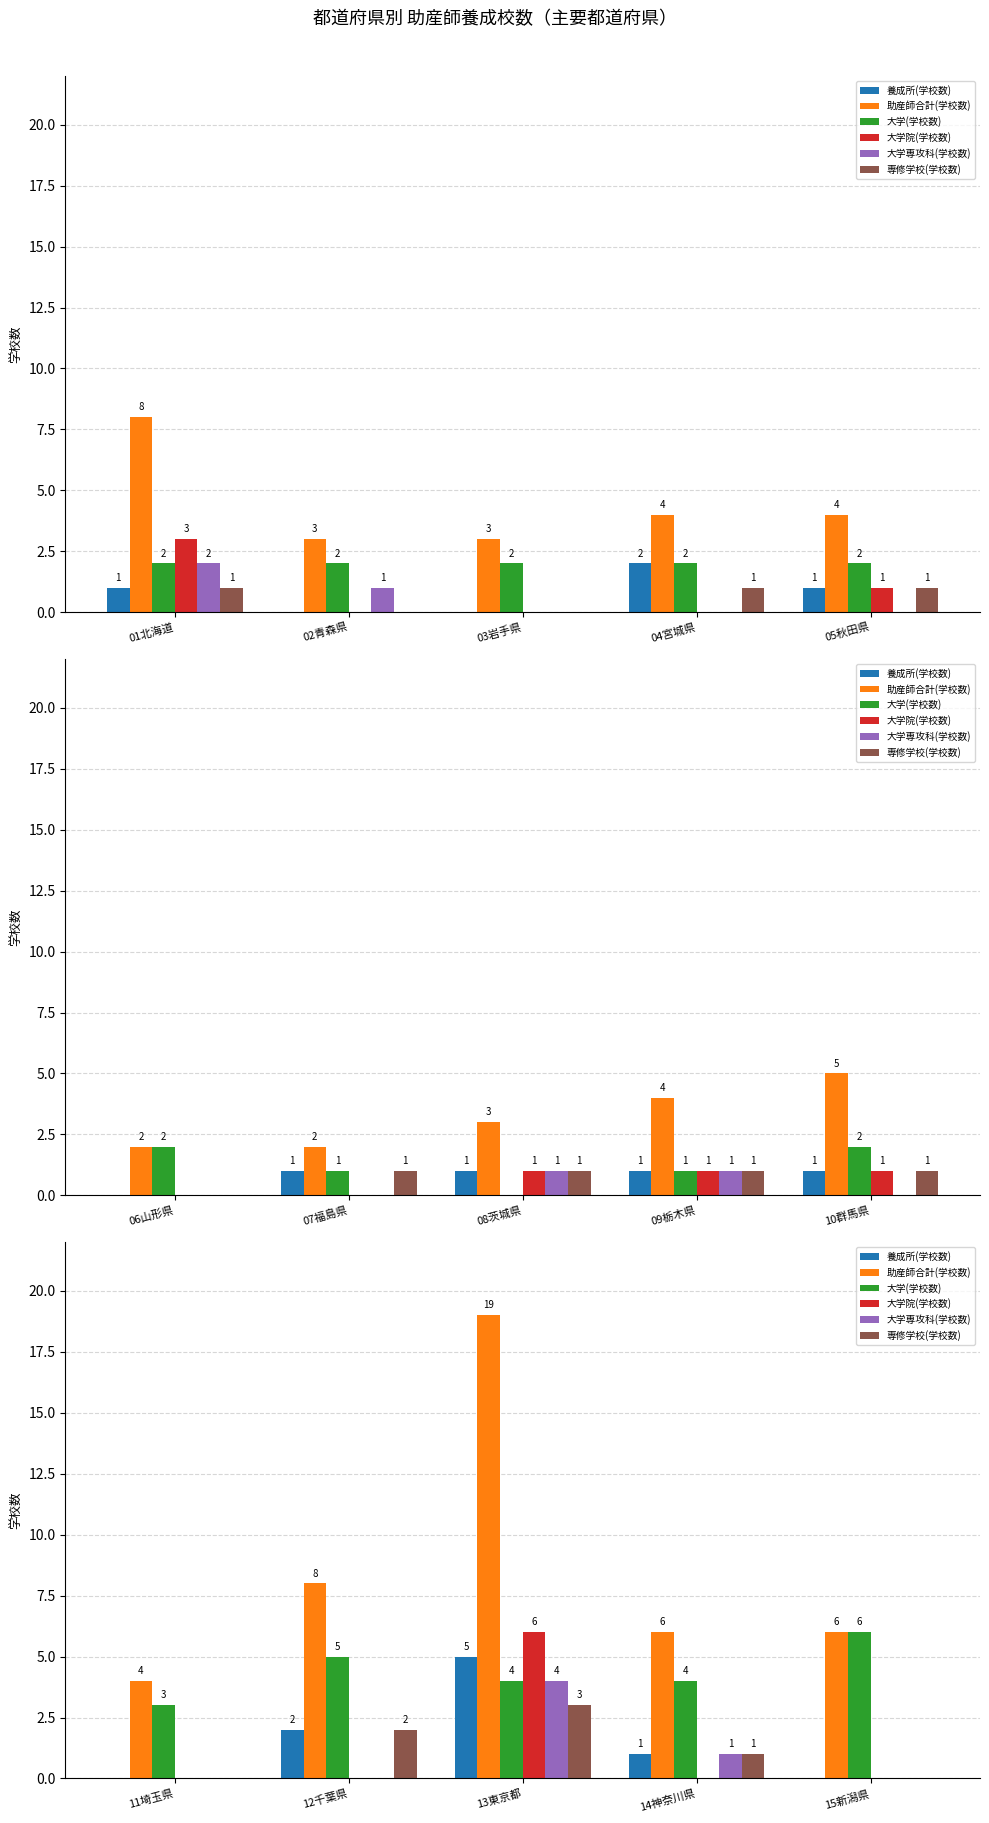

What is the label of the 4th bar from the right?

12千葉県